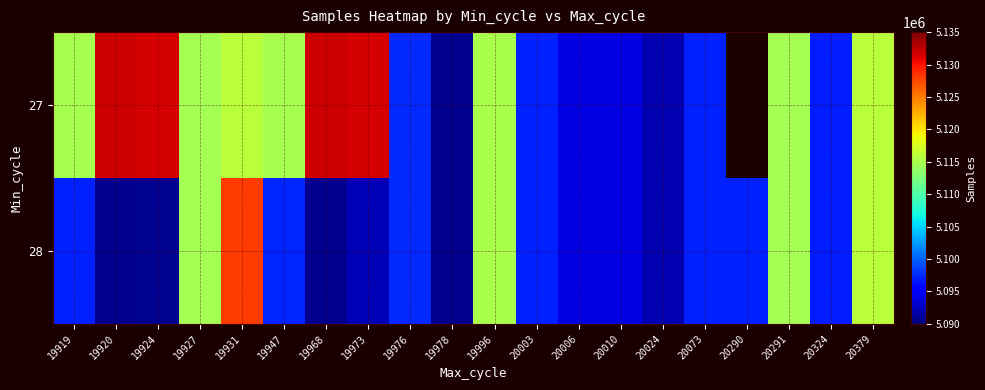

Which series has the largest range (max minus min)?

27